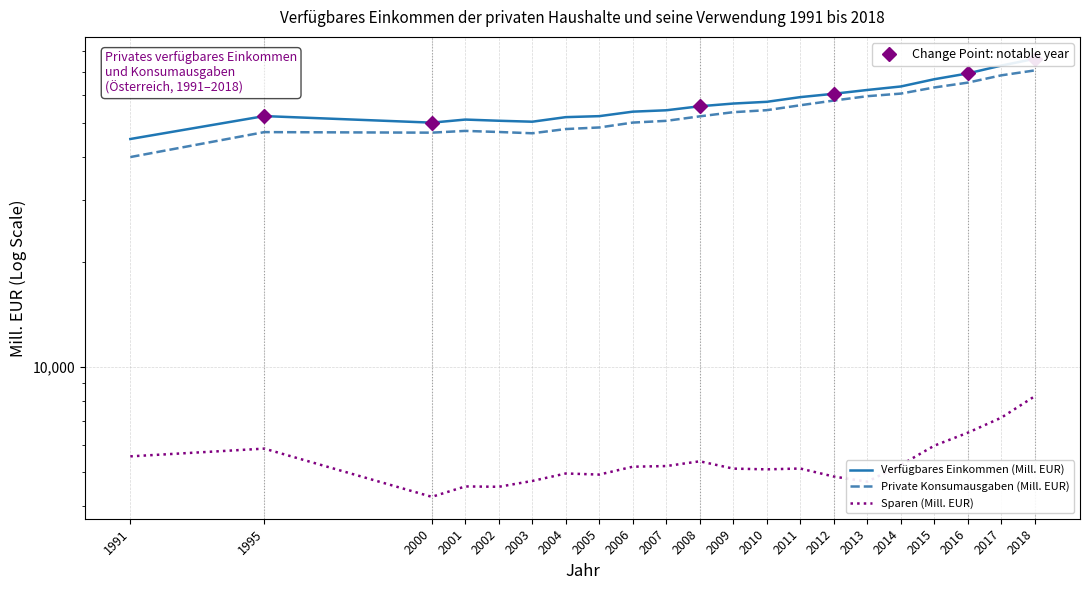

Is it true that Verfügbares Einkommen (Mill. EUR) equals 60456.1 at 2012?

True